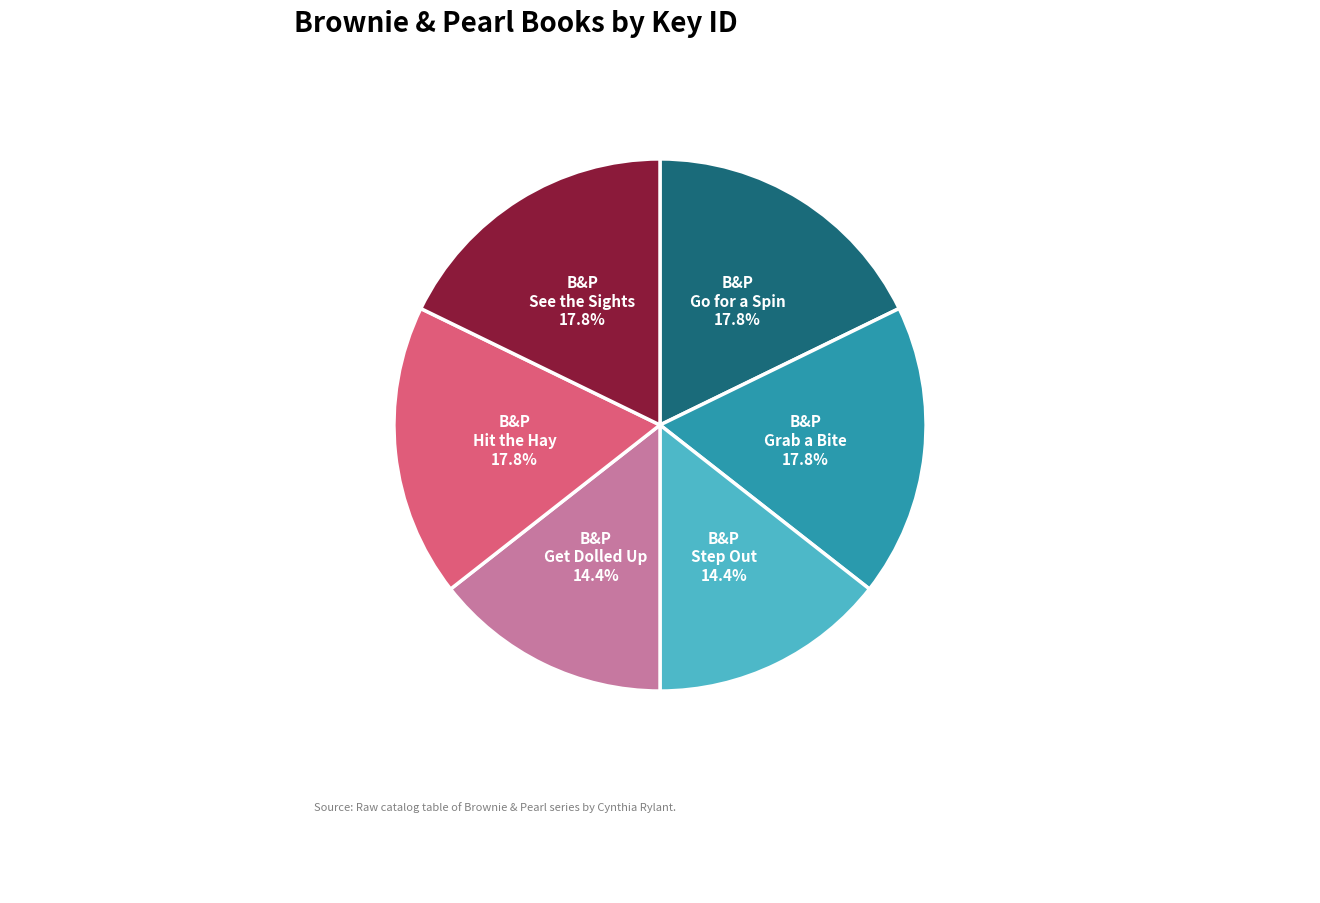

Is there any slice that represents more than half of the pie?

No